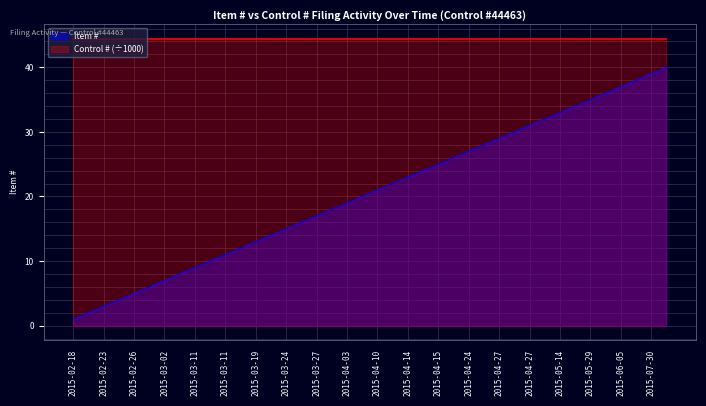

What are all the series names shown in the legend?

Item #, Control # (÷1000)